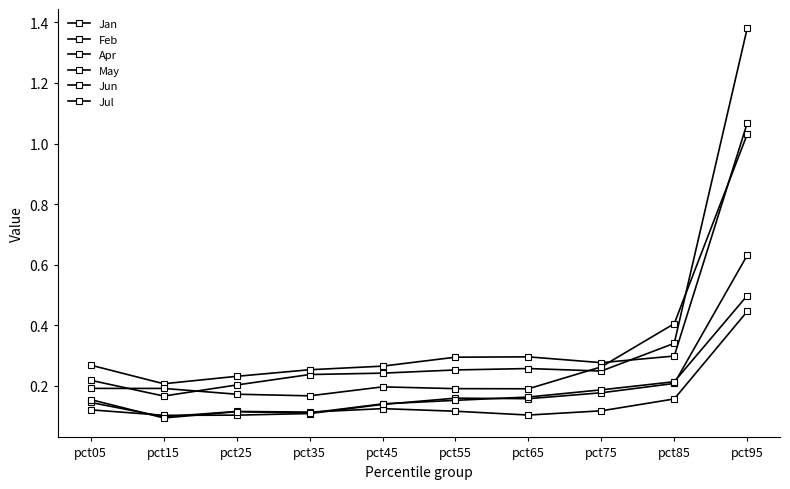

At which category does Jun reach its first local valley?

pct15